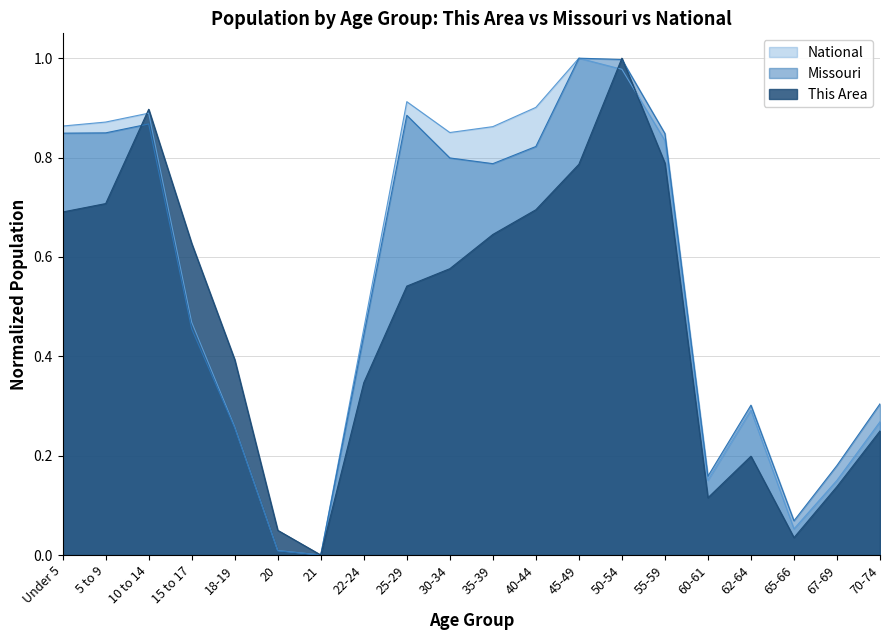

What is the label of the 13th point from the left?

45-49